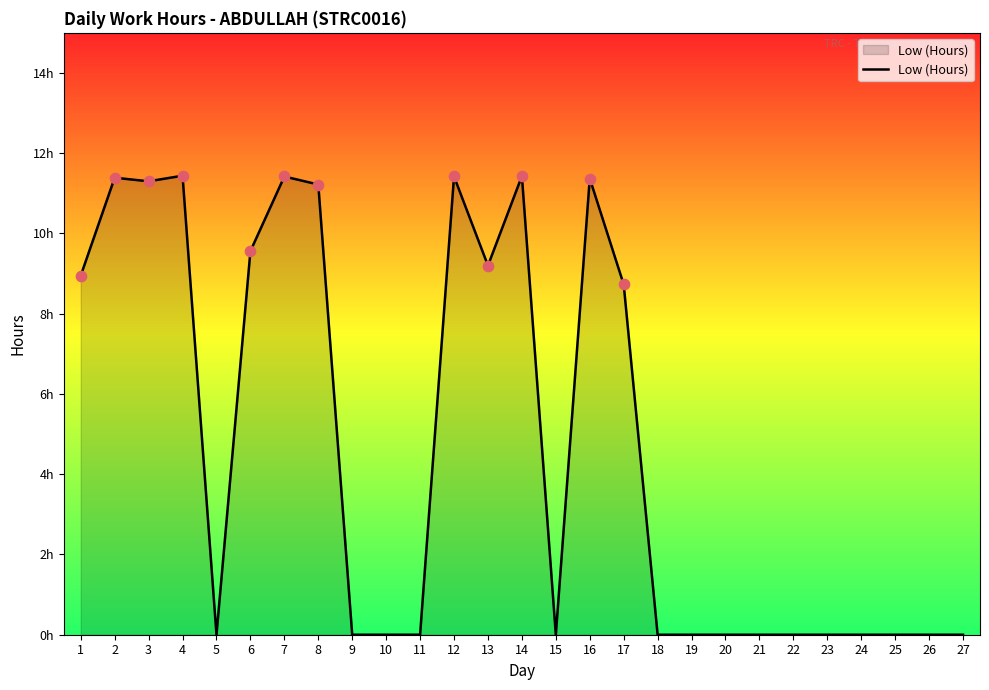

Between 3 and 18, which is larger?

3